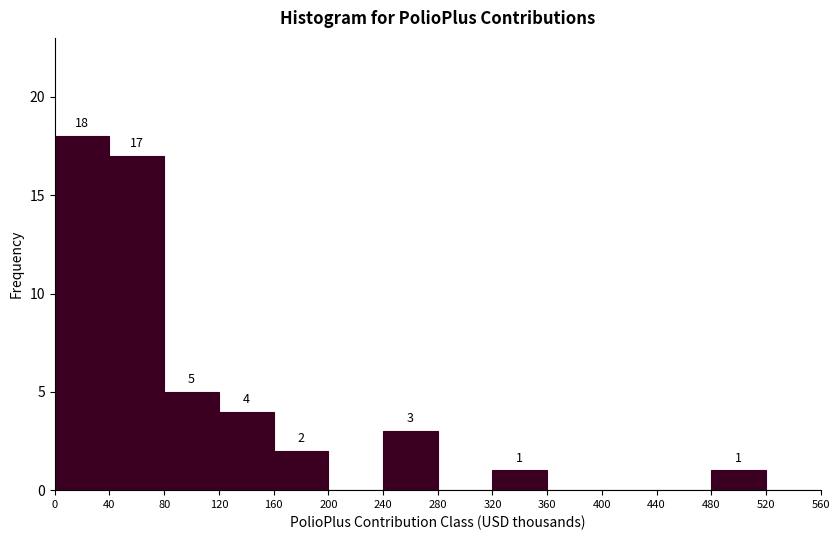

Which range on the x-axis has the tallest bar?

0 to 40